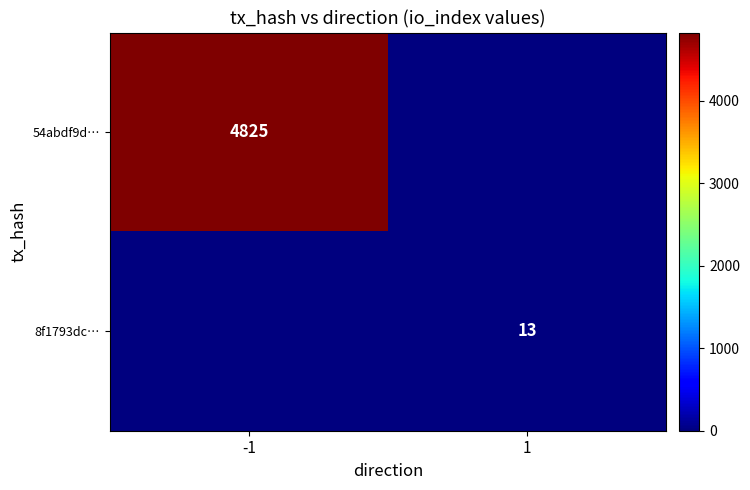

The value of 54abdf9d… at -1 is 4825. True or false?

True